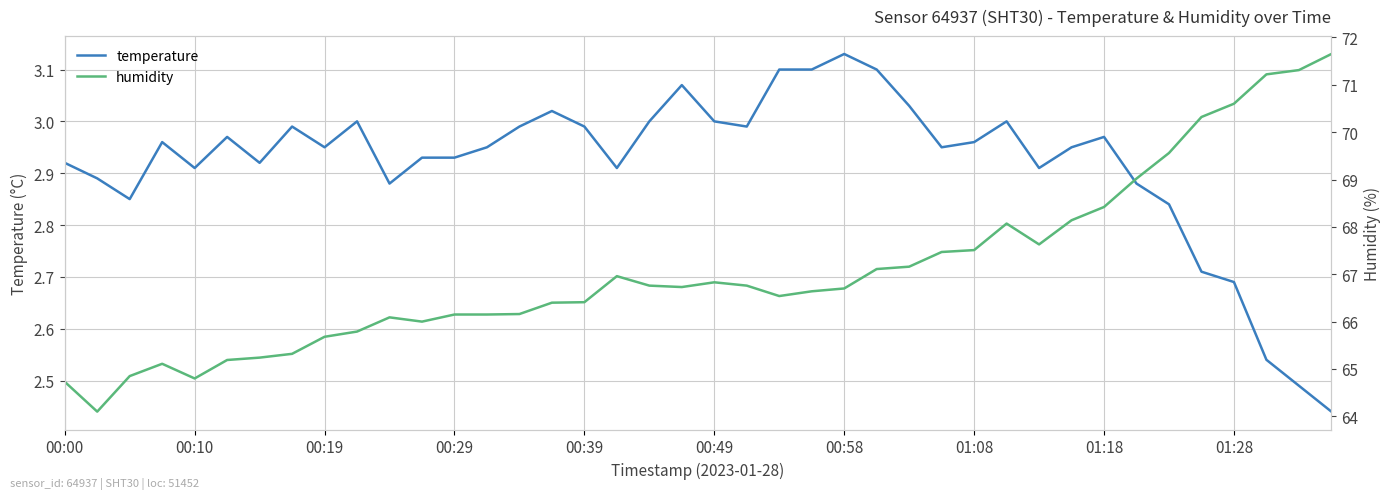

At which label does temperature reach its peak?

00:58